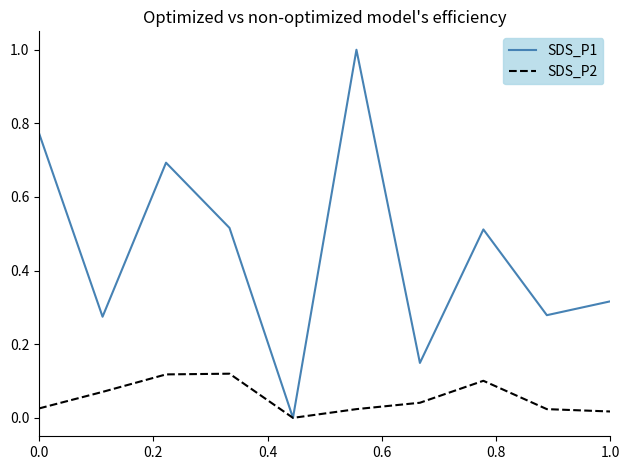

Which series has the largest total across all categories?

SDS_P1